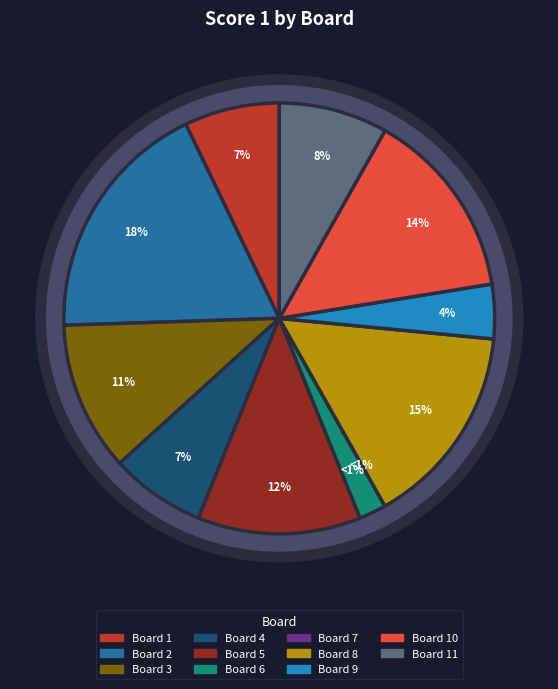

Rank the categories by value from highest to lowest.

2, 8, 10, 5, 3, 11, 1, 4, 9, 6, 7